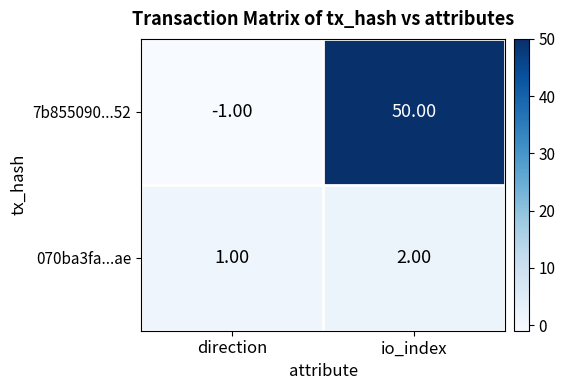

Where is 070ba3fa...ae nearest to the value 1?

direction